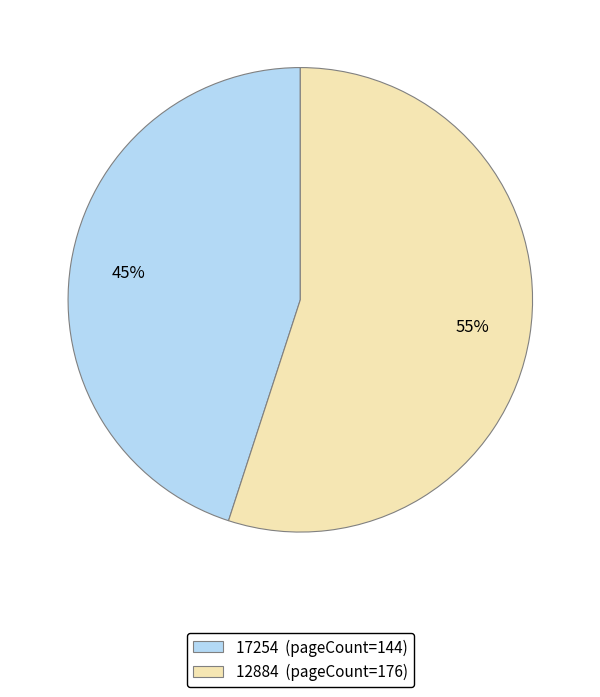

How many slices are in this pie chart?

2